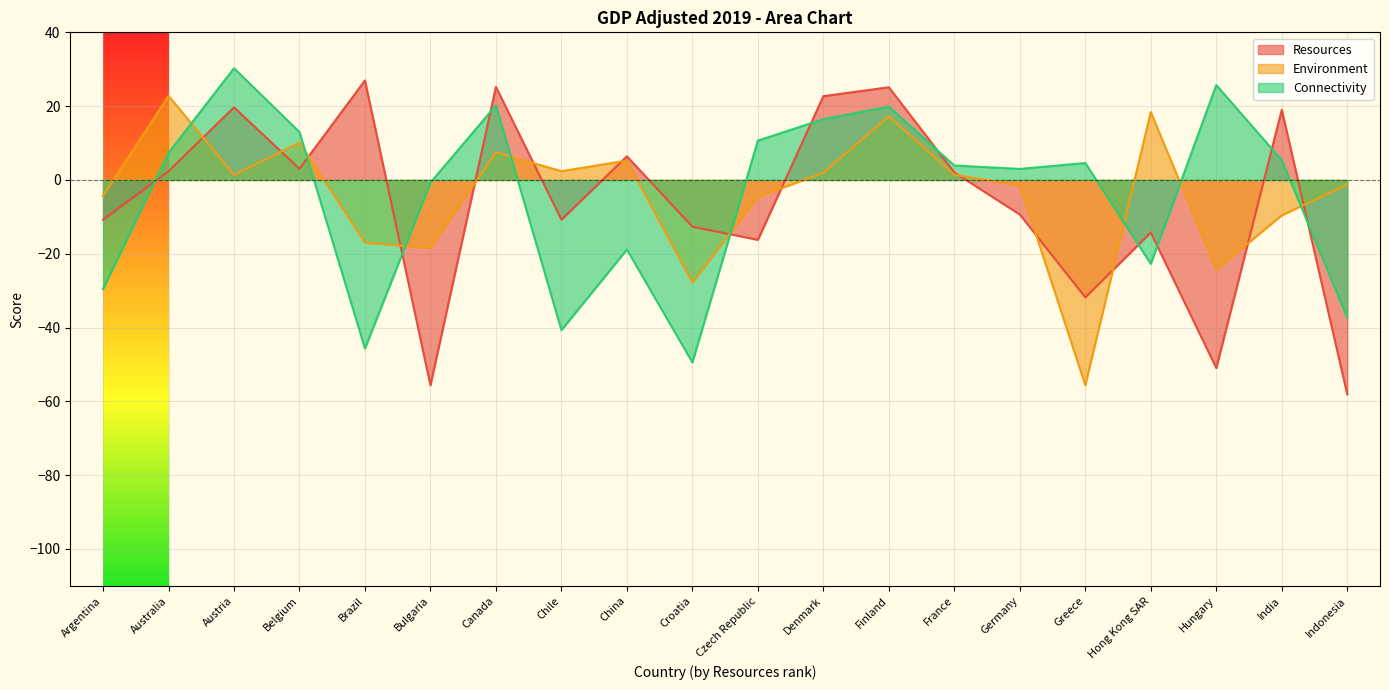

True or false: Environment has a value of -27.8 at Croatia.

True